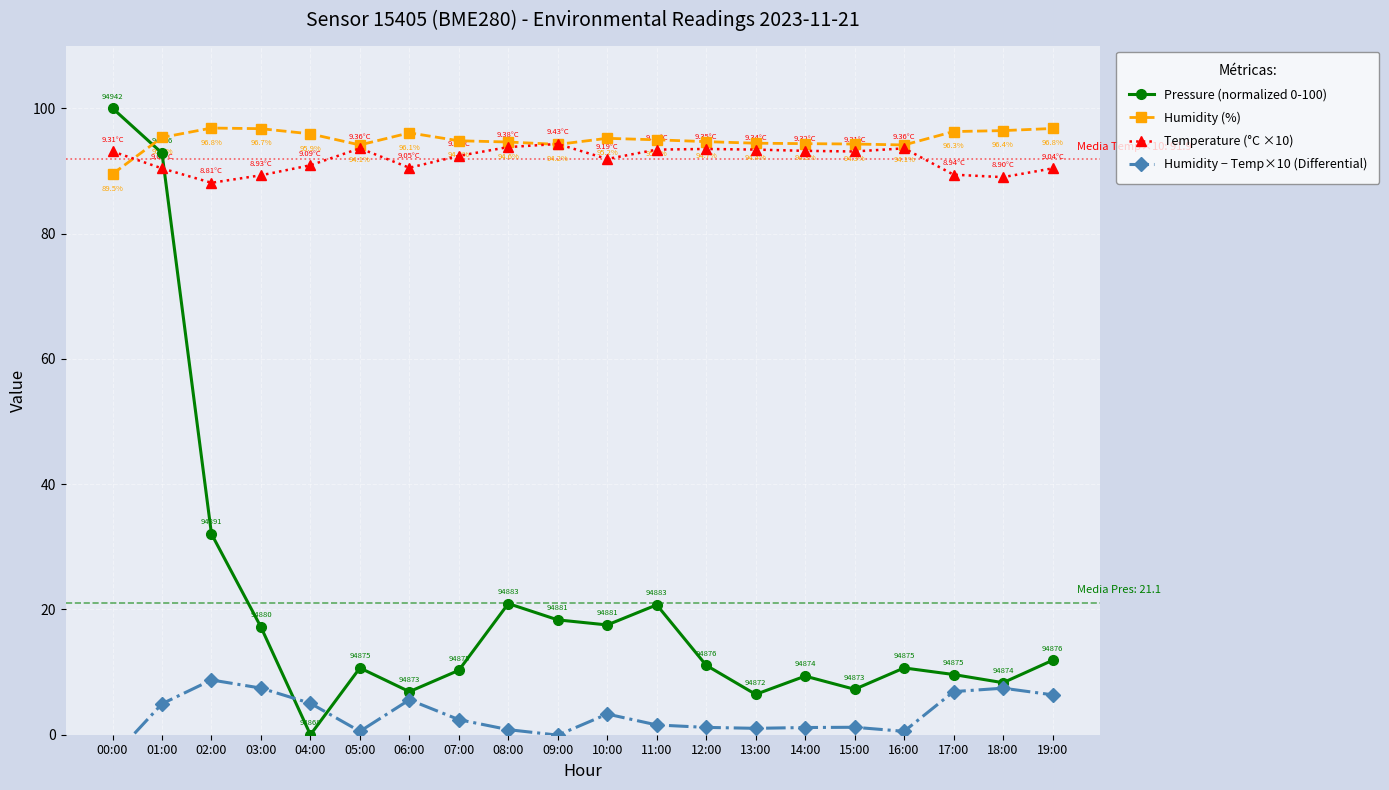

Where is Humidity (%) nearest to the value 93?

05:00